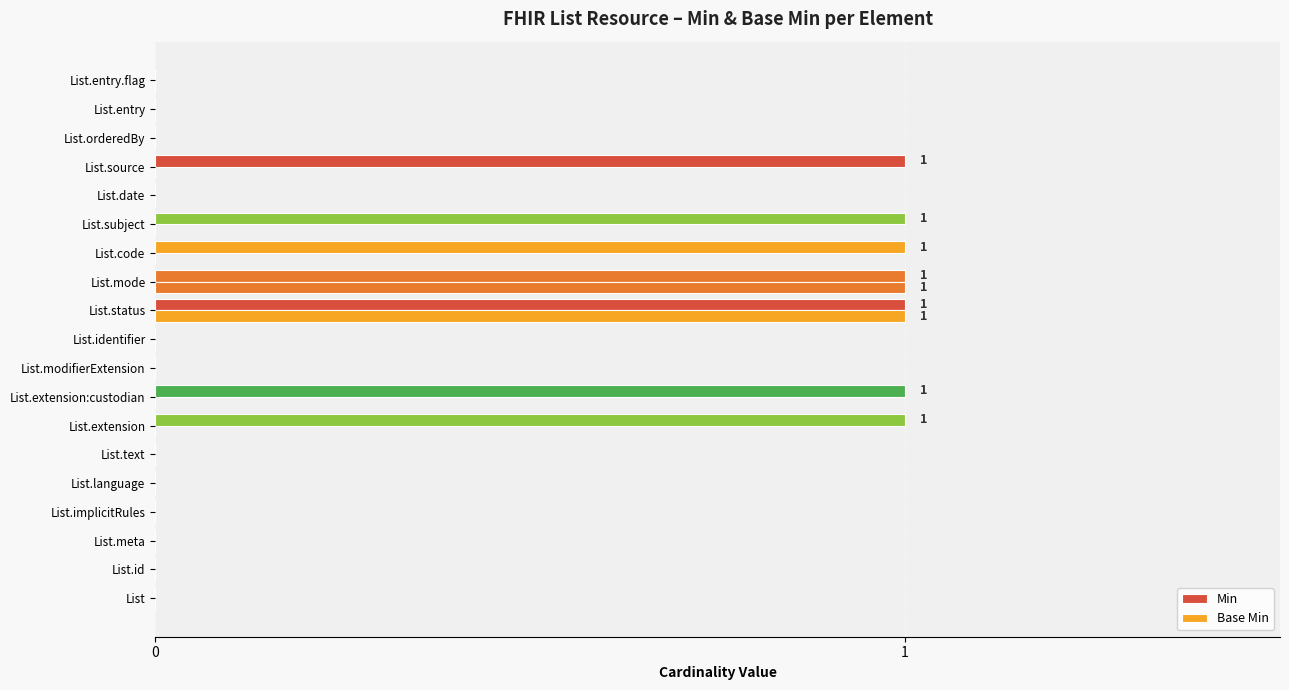

What is the label of the 17th bar from the right?

List.meta